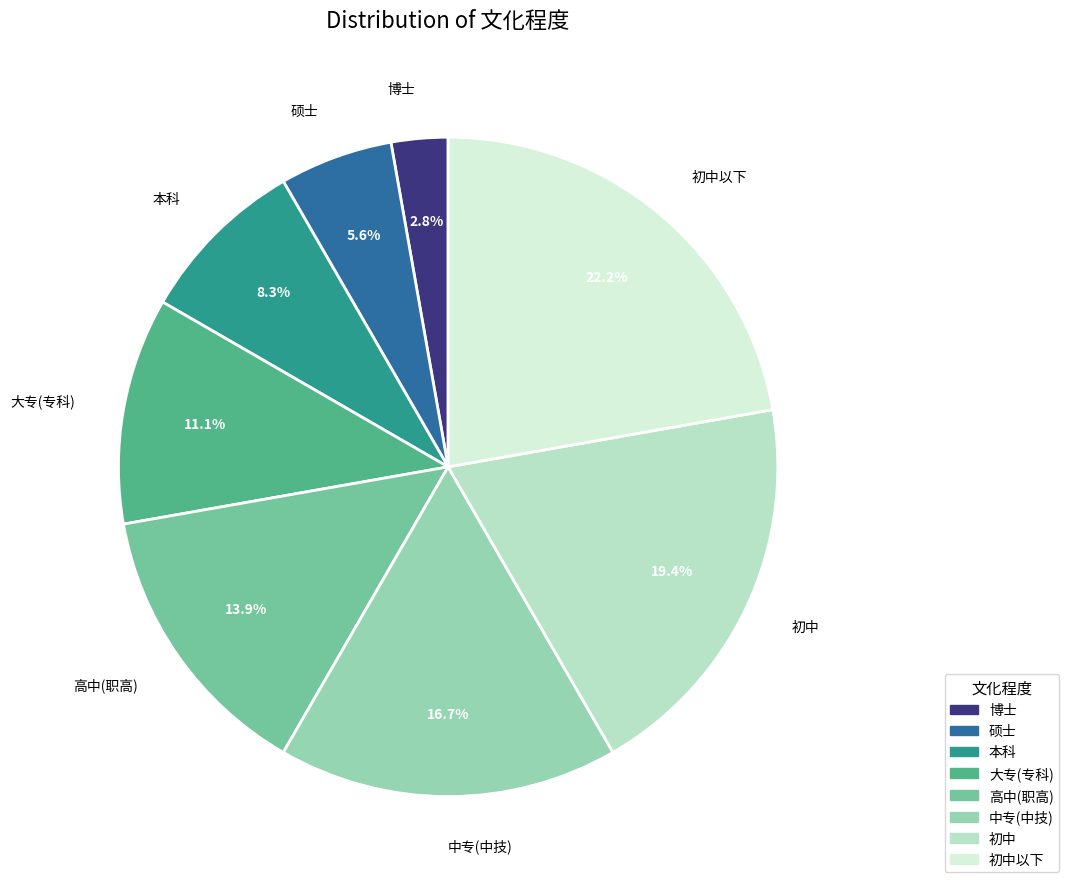

True or false: 初中 accounts for 19% of the total.

True